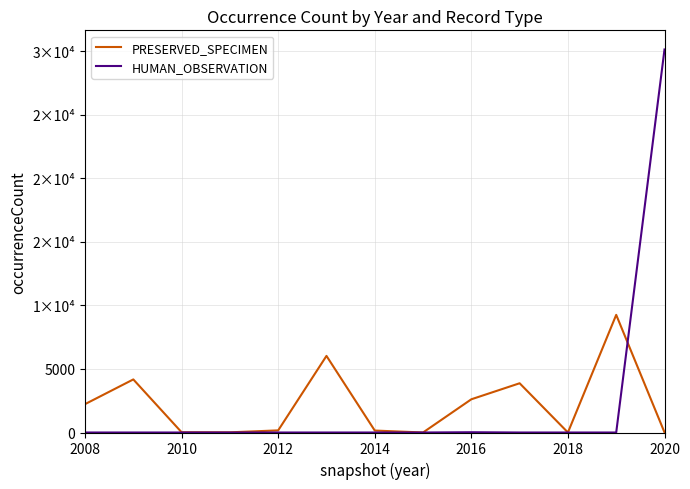

What are all the series names shown in the legend?

PRESERVED_SPECIMEN, HUMAN_OBSERVATION